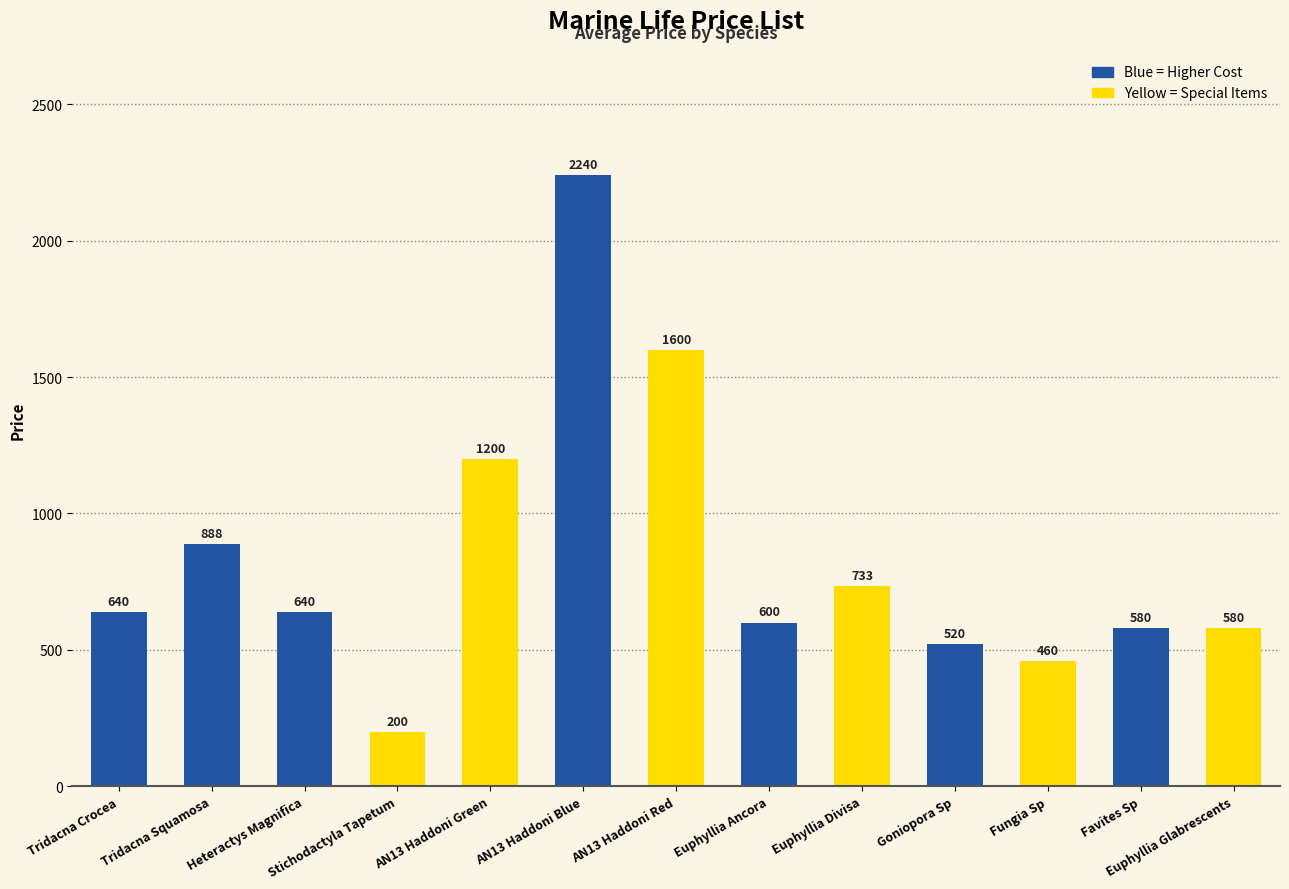

What is the ratio of the value at Euphyllia Ancora to the value at Tridacna Squamosa?

0.7